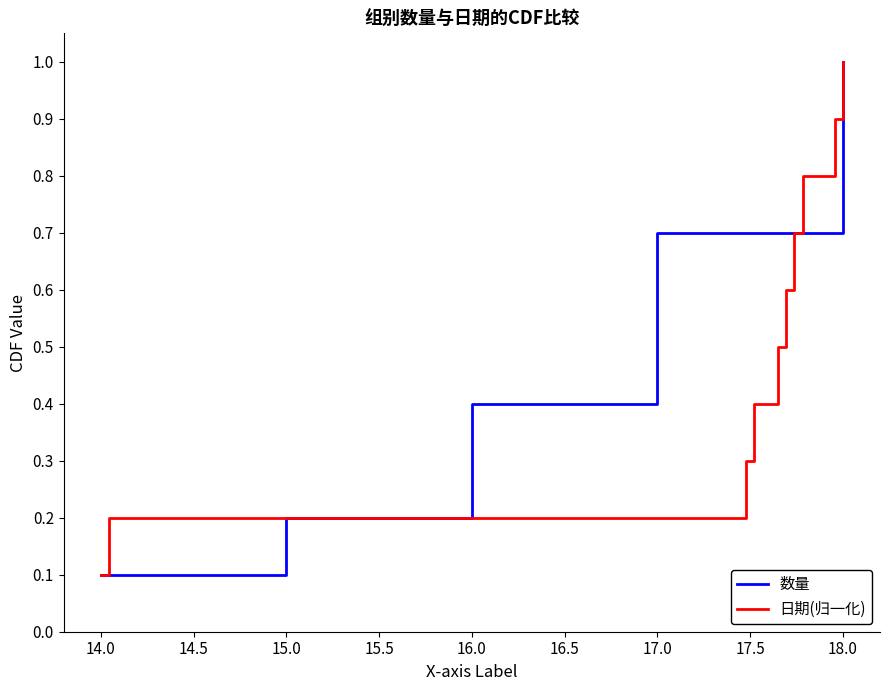

Where is 日期(归一化) nearest to the value 0?

14.0